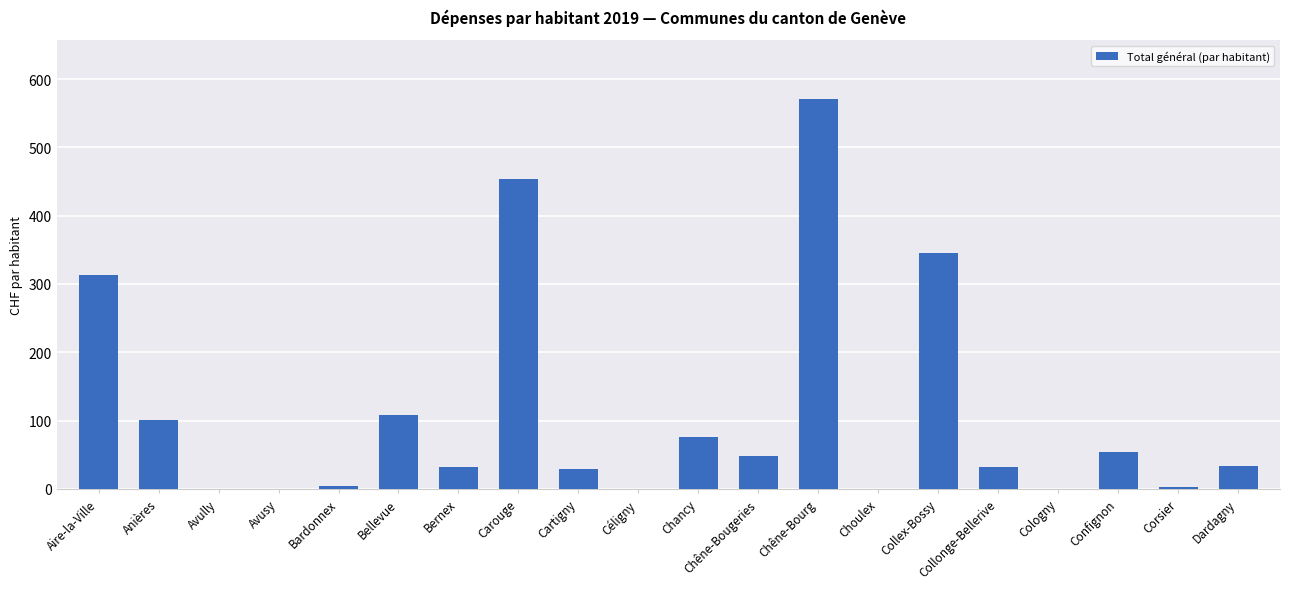

Approximately how many times larger is the value at Bernex compared to Confignon?

0.6